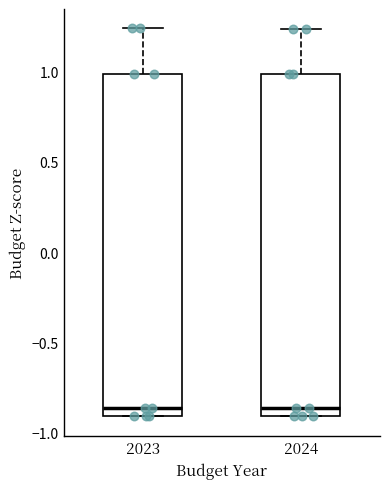

Where is the upper edge of the box at x = 2024 on the y-axis? The values are not printed on the chart, so give them approximately, as read against the axis.

1.00